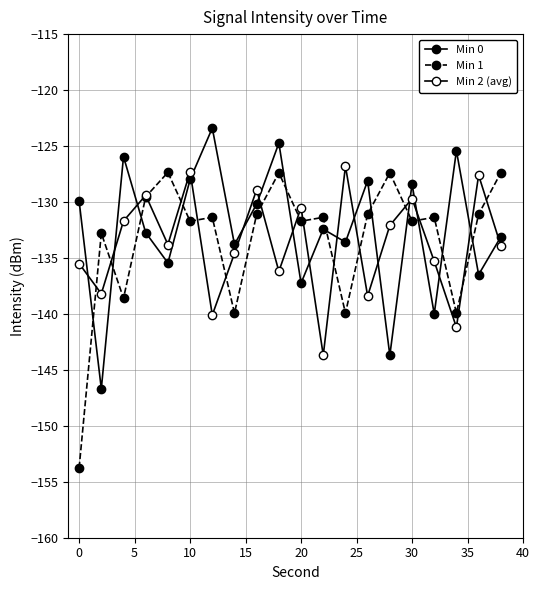

How many data points in Min 0 are less than -132?

11